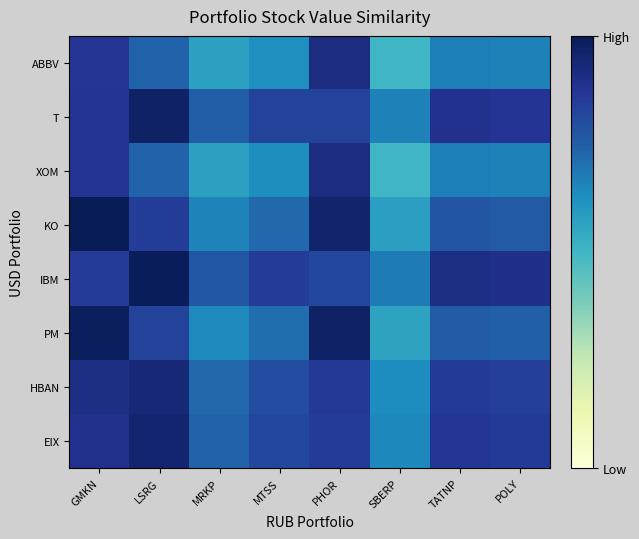

At which category is the sum across all series the highest?

GMKN